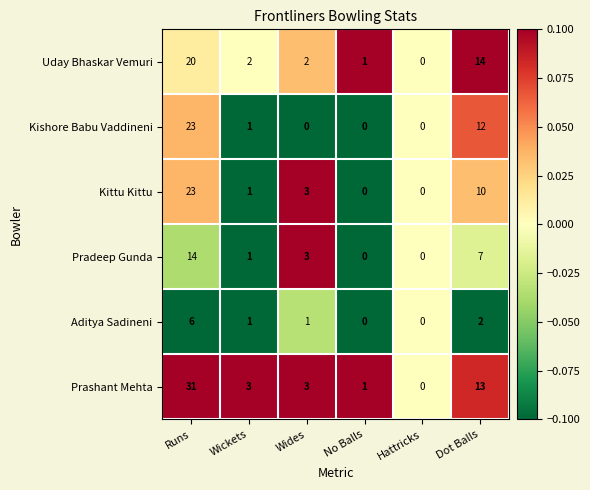

At which category does the chart reach its peak across all series?

Runs